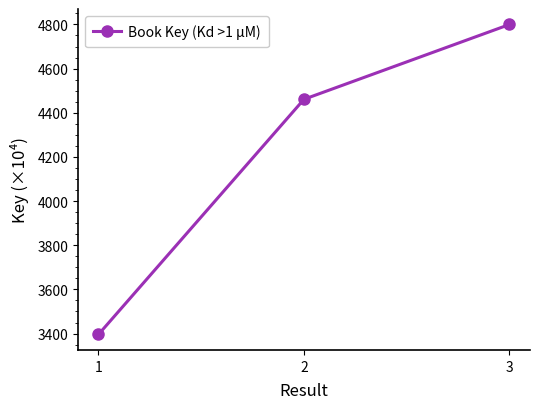

Reading right to left, list all the values displayed in this chart.

4799.7	4461.0	3396.0